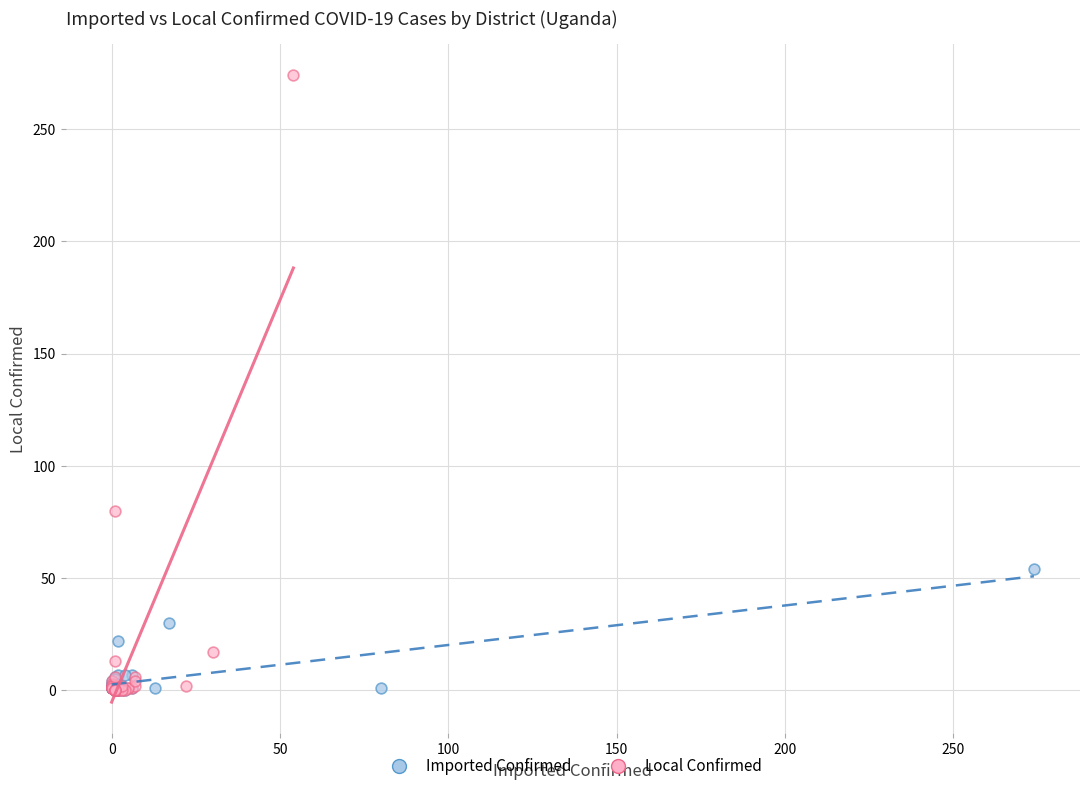

Which series has the widest spread of Y values?

Local Confirmed